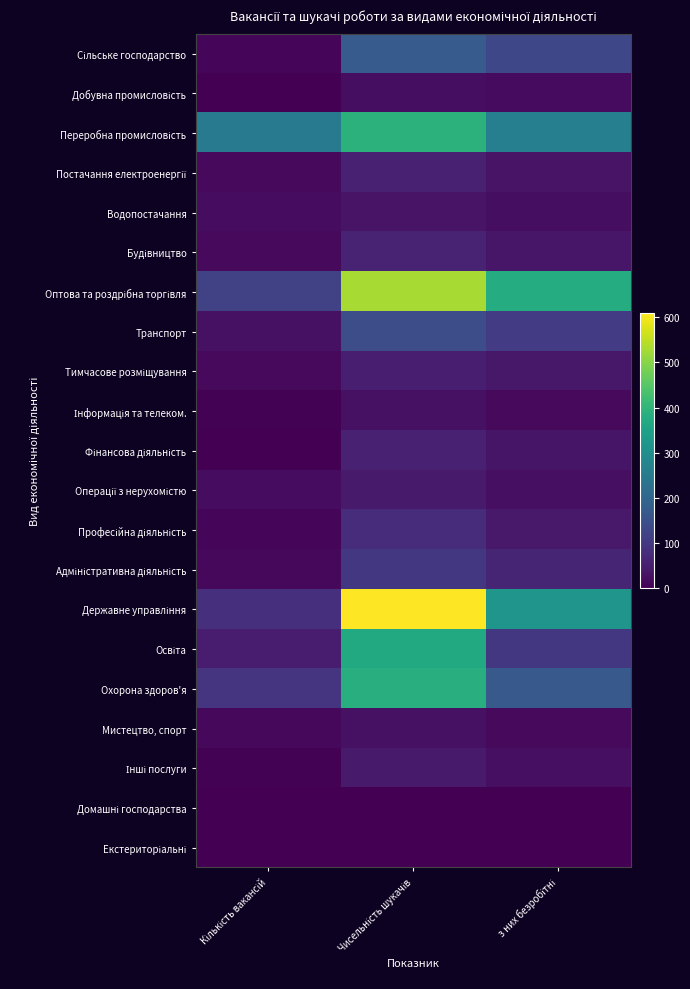

Rank the series by their maximum value, from highest to lowest.

Державне управління, Оптова та роздрібна торгівля, Переробна промисловість, Охорона здоров'я, Освіта, Сільське господарство, Транспорт, Адміністративна діяльність, Професійна діяльність, Будівництво, Постачання електроенергії, Фінансова діяльність, Тимчасове розміщування, Інші послуги, Операції з нерухомістю, Водопостачання, Інформація та телеком., Мистецтво, спорт, Добувна промисловість, Домашні господарства, Екстериторіальні